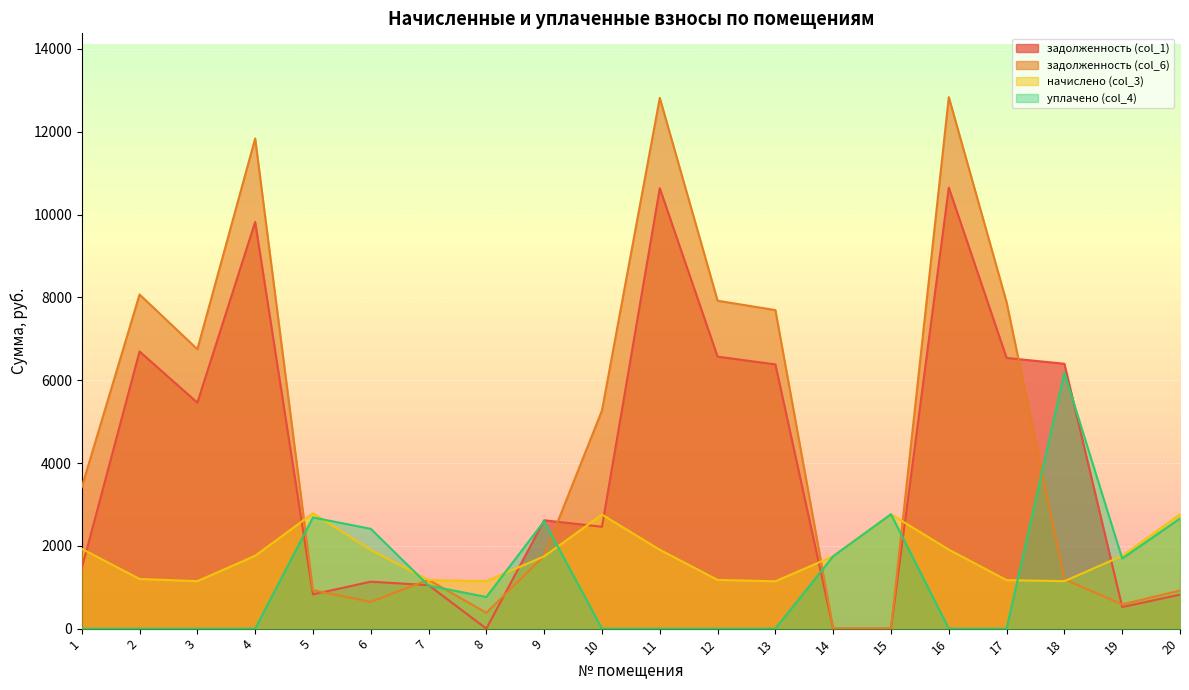

At which category does уплачено (col_4) reach its first local peak?

5